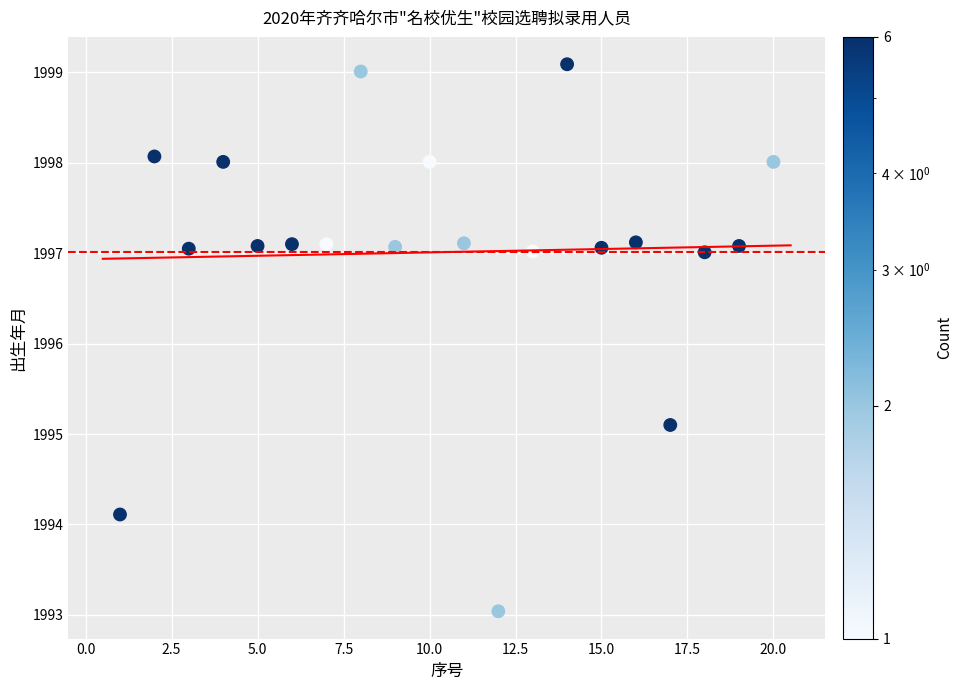

What Y value in the scatter plot is closest to 1996?

1995.1